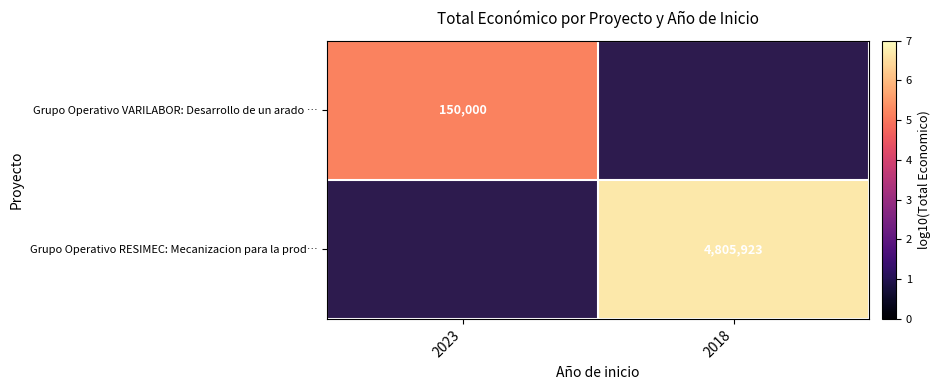

Rank the series at 2018 from lowest to highest value.

Grupo Operativo VARILABOR: Desarrollo de un arado …, Grupo Operativo RESIMEC: Mecanizacion para la prod…